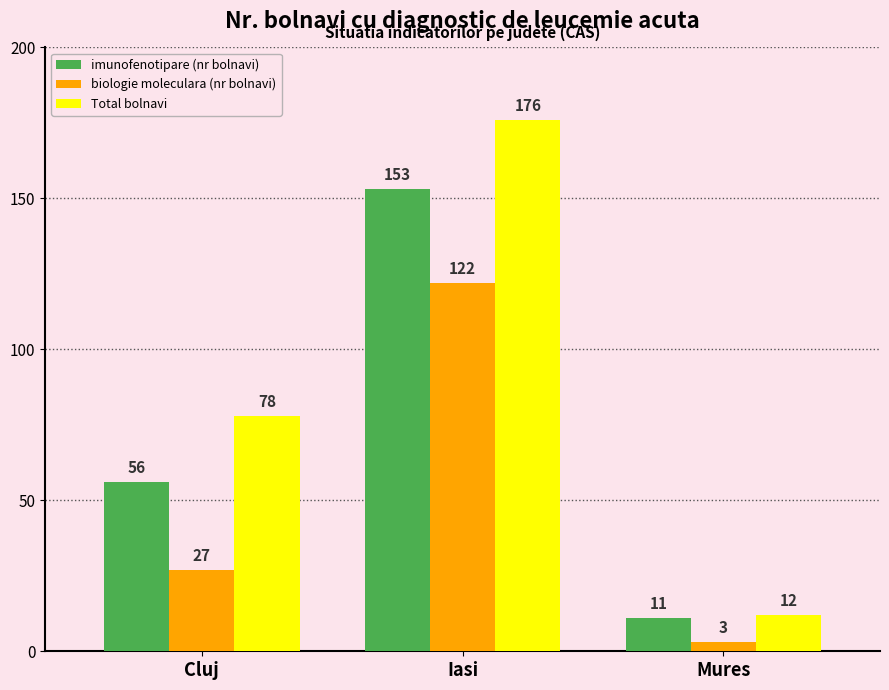

The value of biologie moleculara (nr bolnavi) at Iasi is 48. True or false?

False